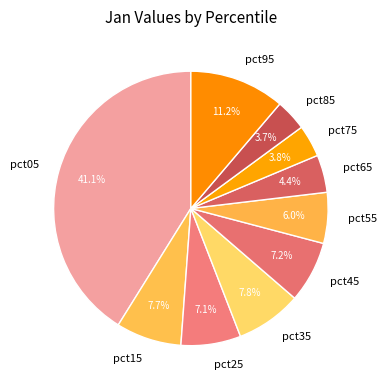

To the nearest percent, what is the average slice percentage?

10%